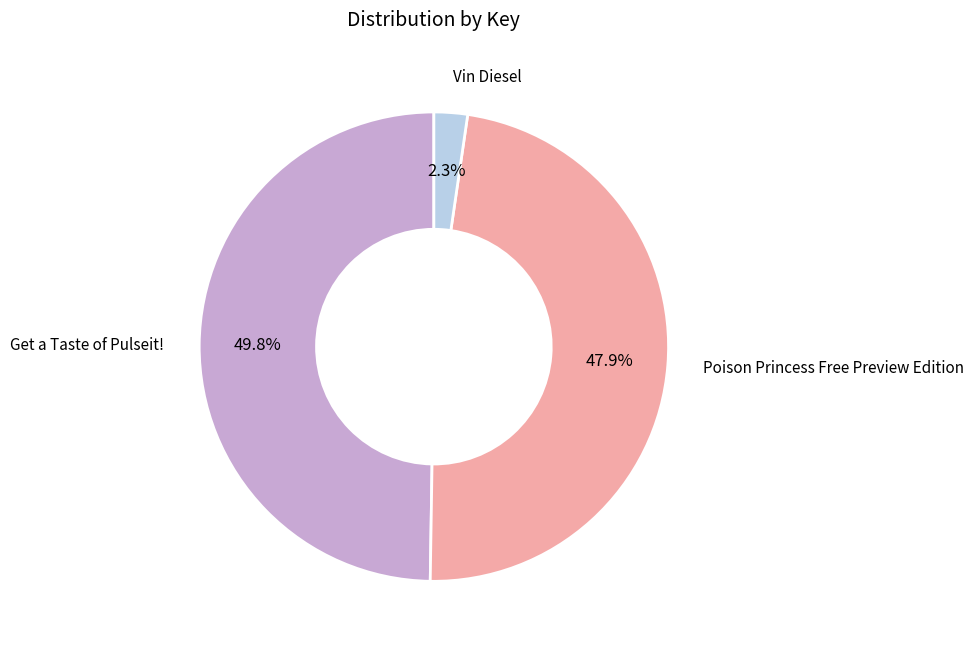

Is there any slice that represents more than half of the pie?

No